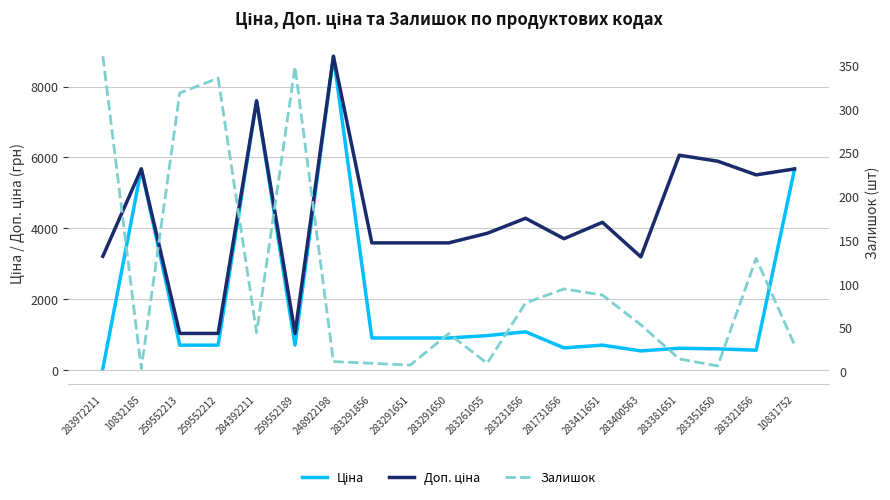

True or false: Доп. ціна and Залишок cross at least once.

False